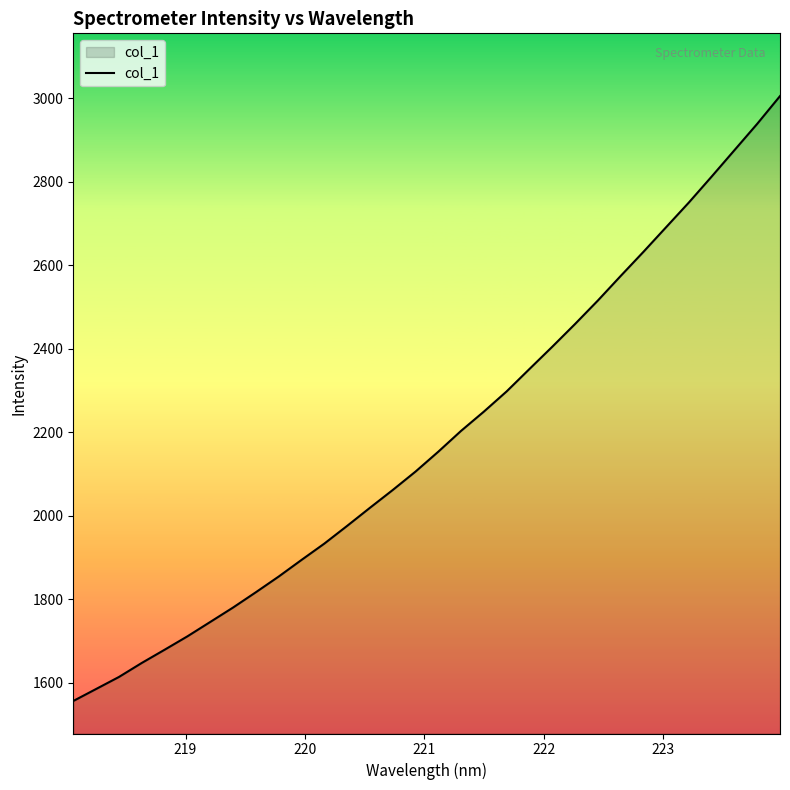

What is the maximum value shown in the chart?

3005.1